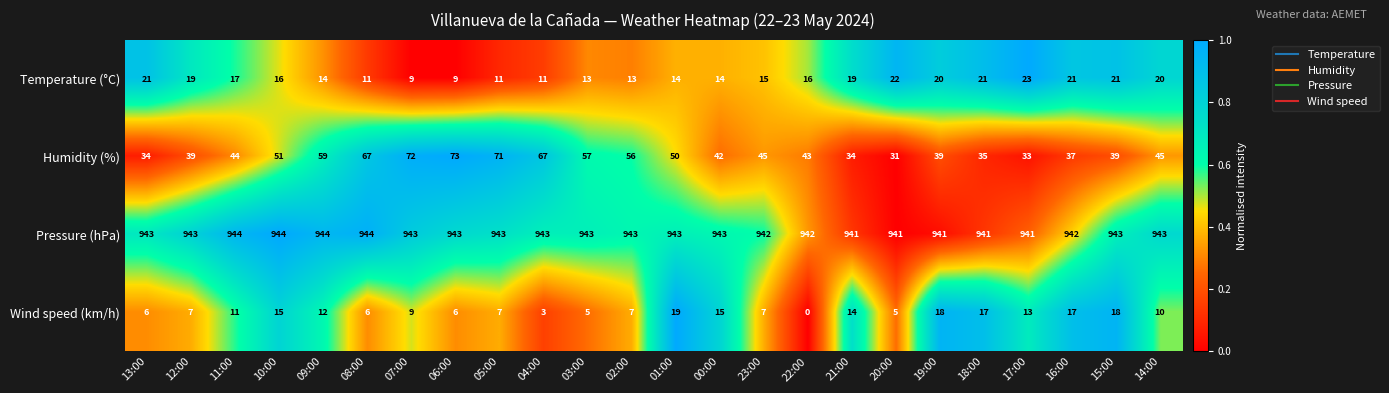

The value of Humidity (%) at 19:00 is 39. True or false?

True